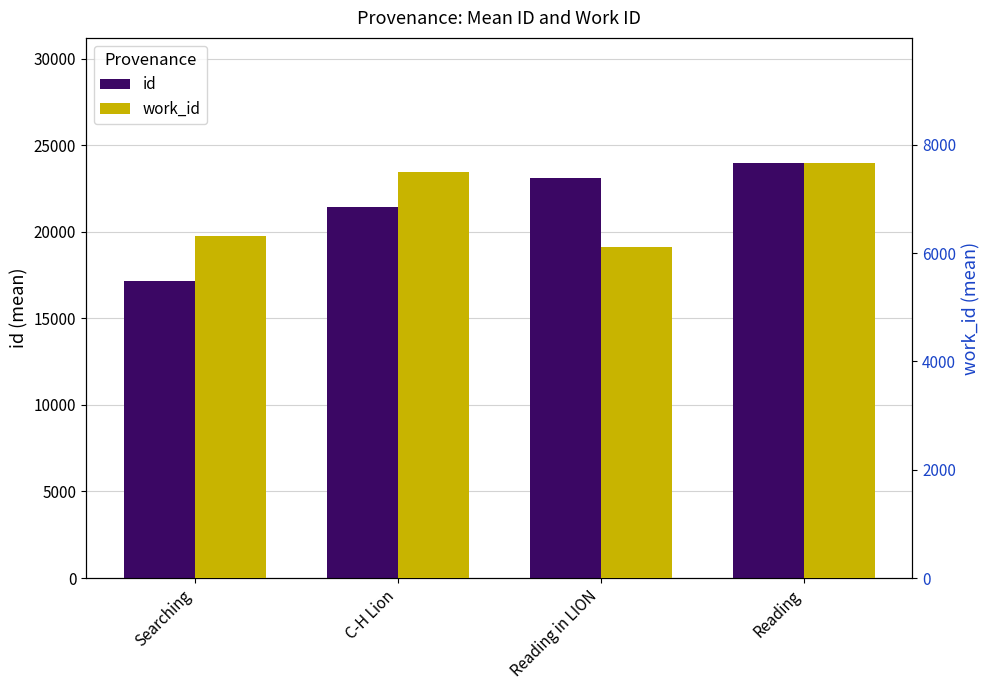

The value of id at Reading in LION is 23081.0. True or false?

True